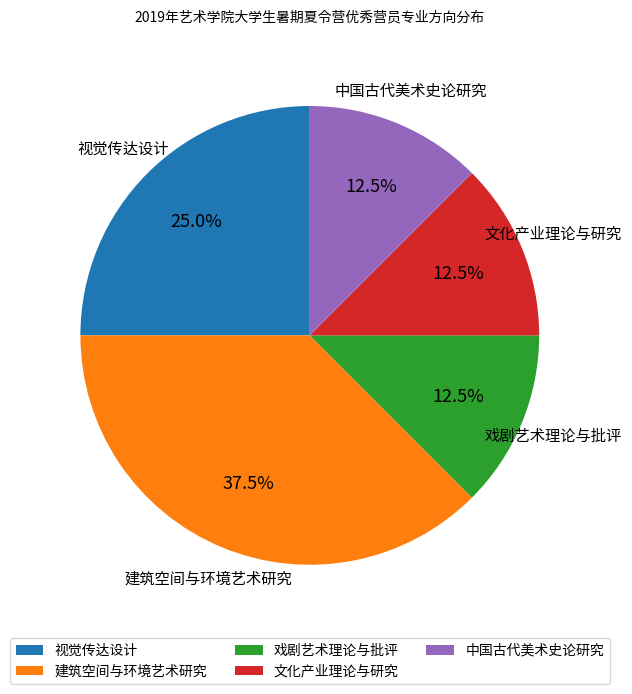

Does any single category account for the majority?

No